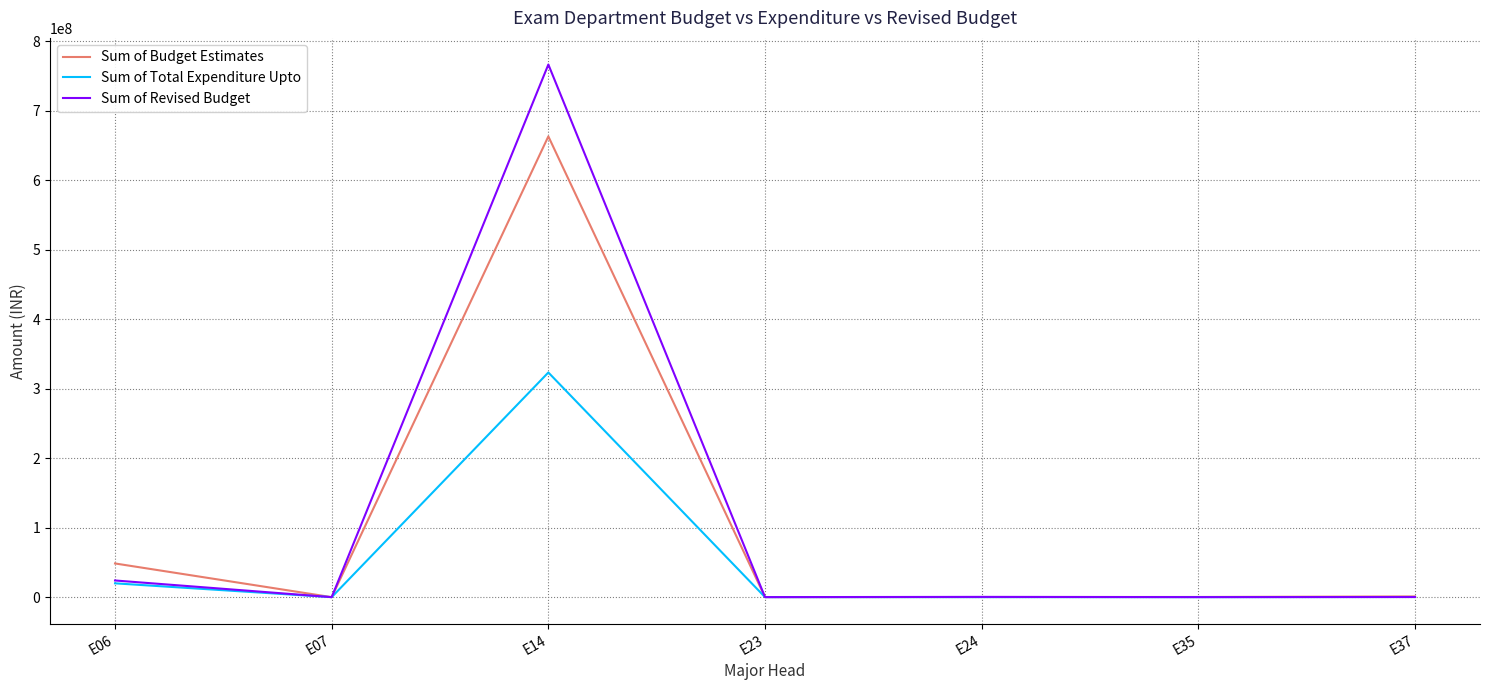

What is the sum of the Sum of Revised Budget values at E24 and E23?

440000